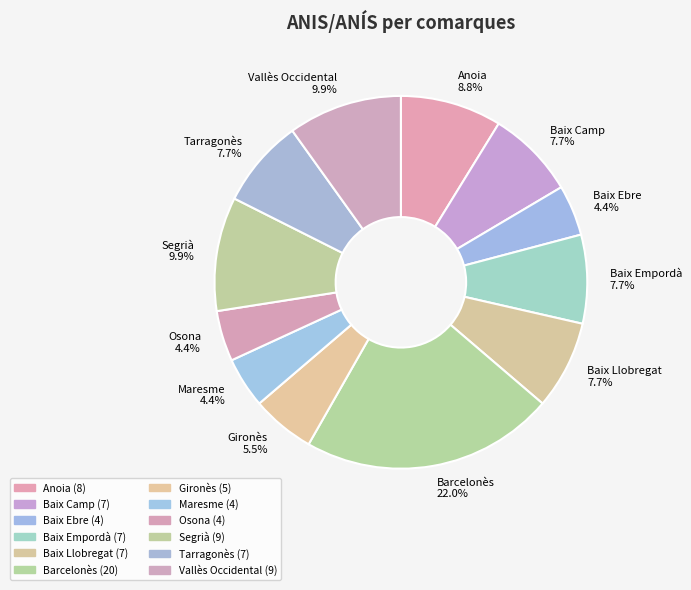

Which has a higher value, Barcelonès or Osona?

Barcelonès